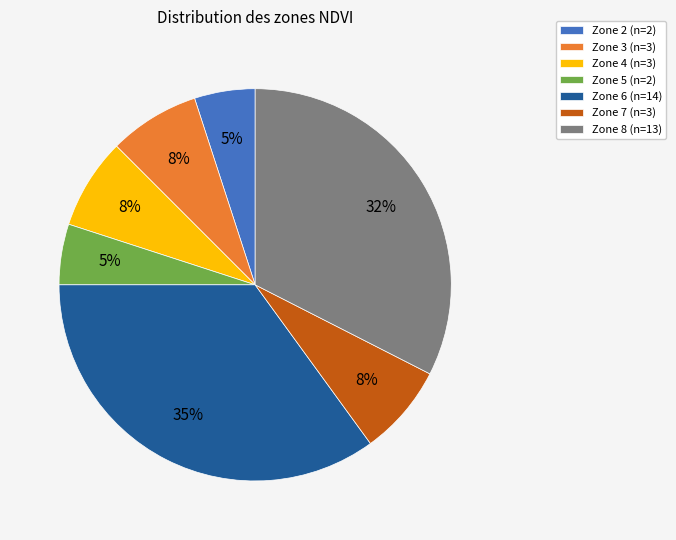

The Zone 2 slice represents 5% of the pie. True or false?

True